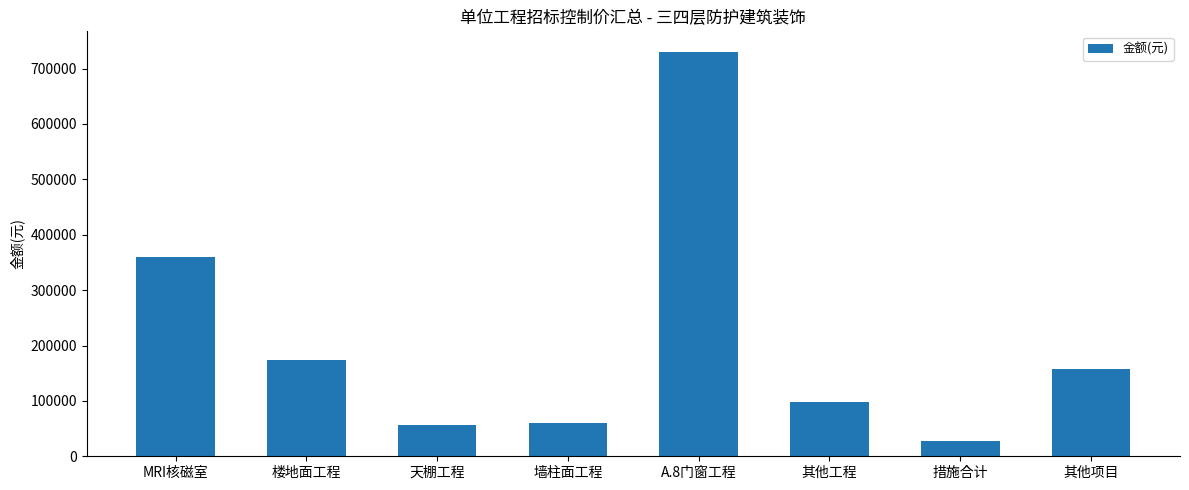

What is the label of the 5th bar from the left?

A.8门窗工程